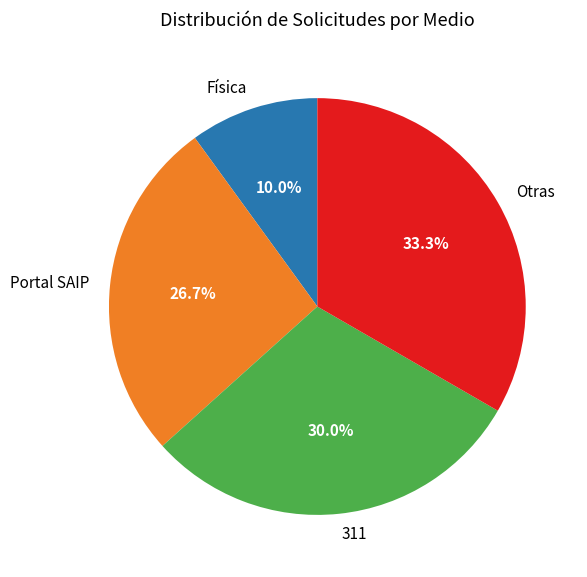

Is 311 the majority of the pie?

No